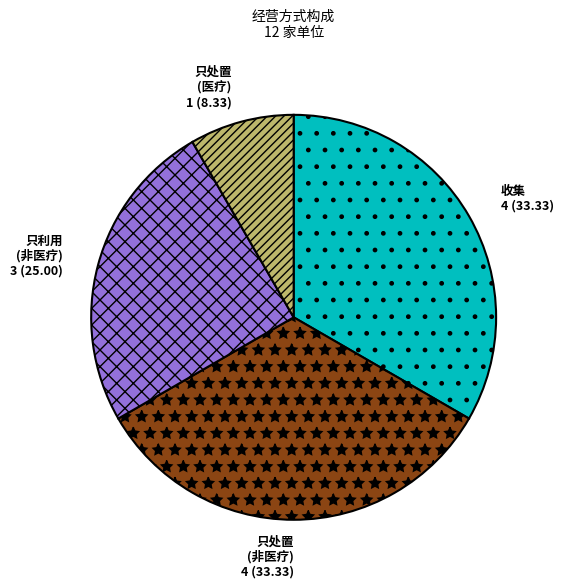

What is the ratio of the value at 只利用 (非医疗) 3 (25.00) to the value at 只处置 (非医疗) 4 (33.33)?

0.8